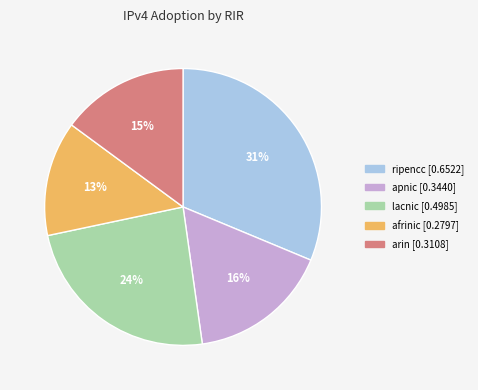

True or false: ripencc accounts for 44% of the total.

False